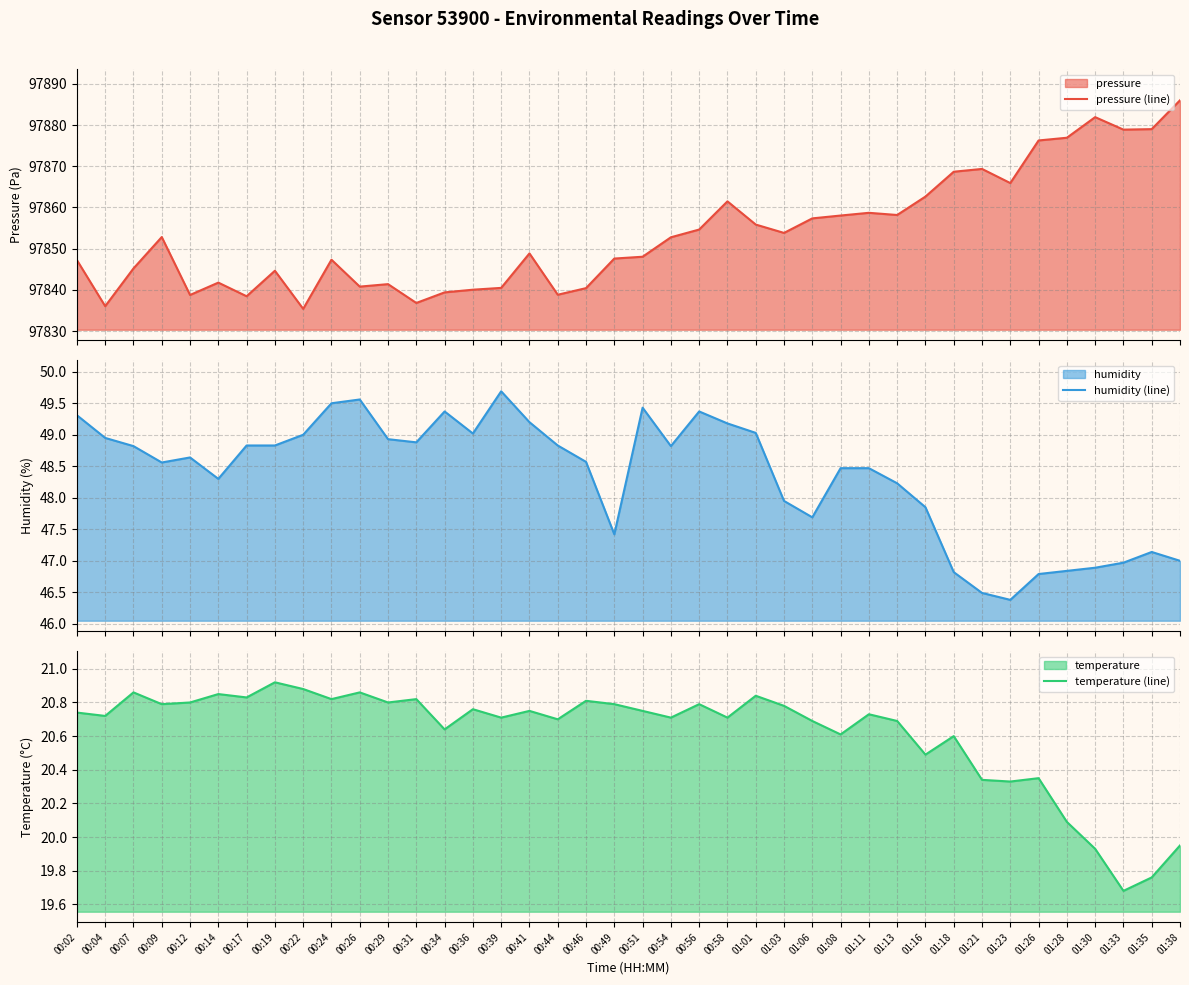

What is the difference between the maximum and minimum values in the pressure (line) series?

50.6